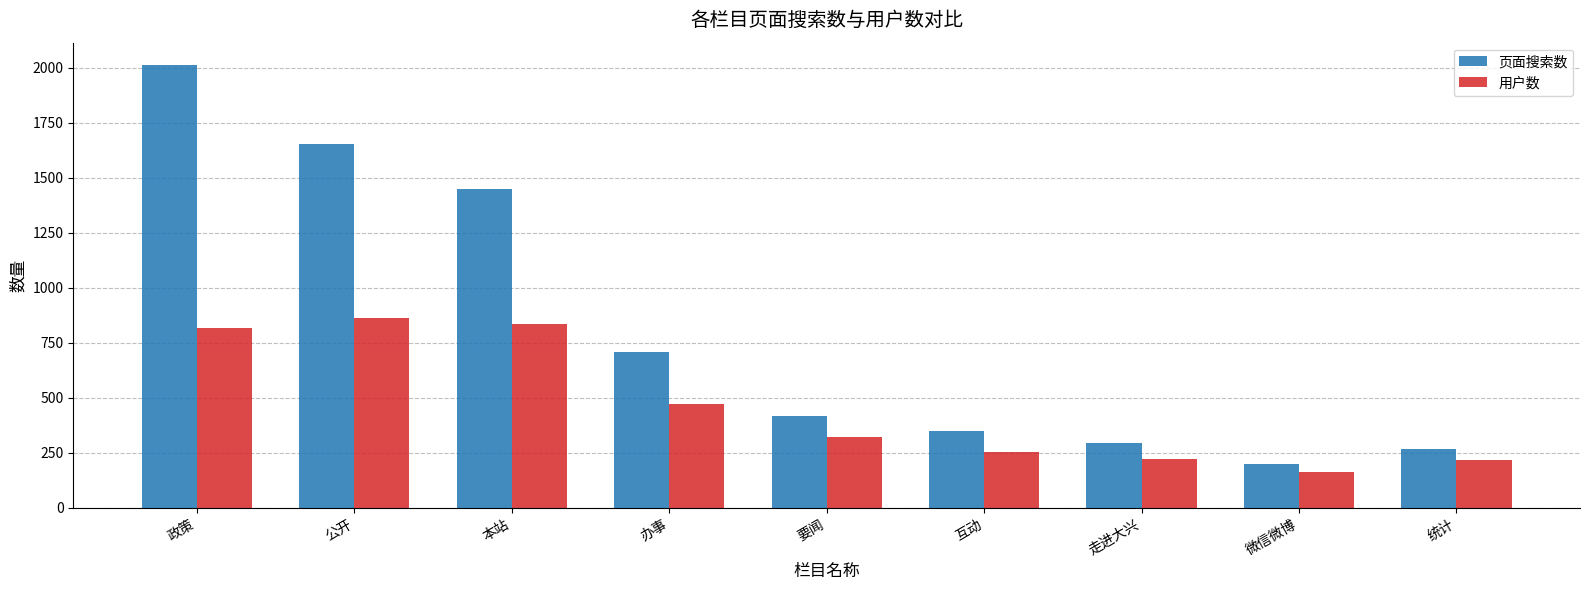

How many values in the 页面搜索数 series are below 418?

4